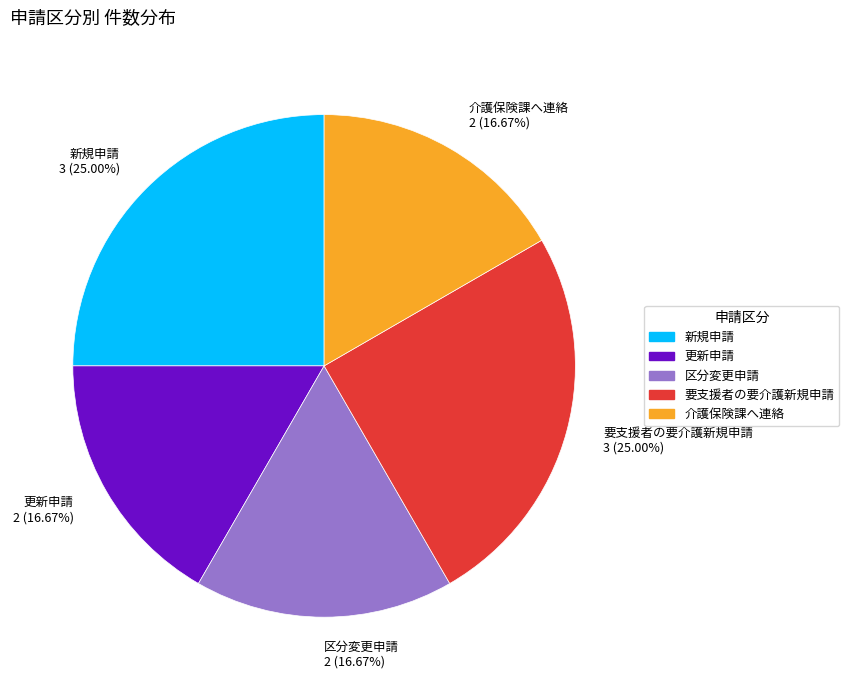

The 介護保険課へ連絡 slice represents 46% of the pie. True or false?

False